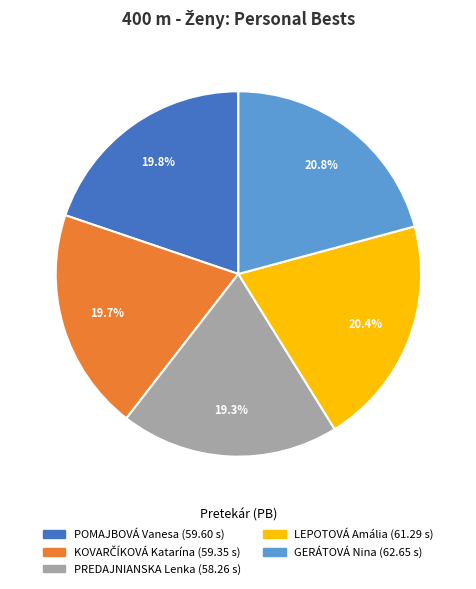

How much of the chart is everything except GERÁTOVÁ Nina?

79.2%